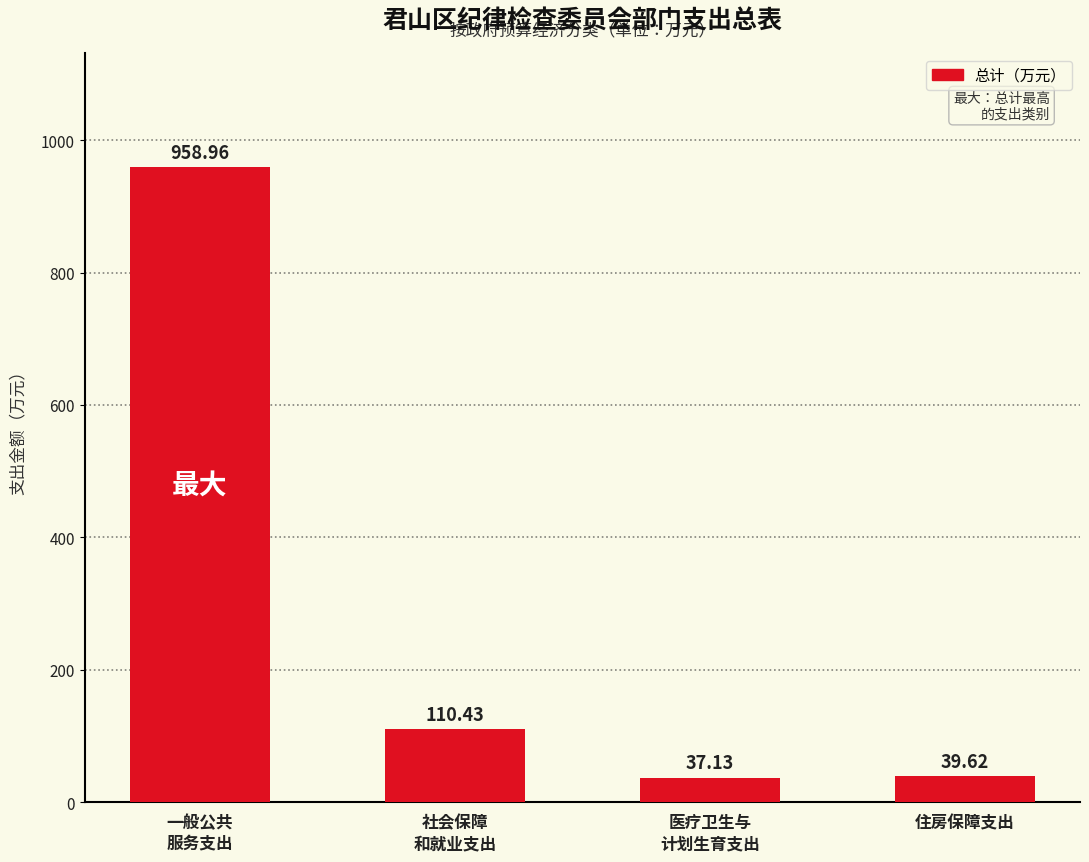

How many data points does each series have?

4